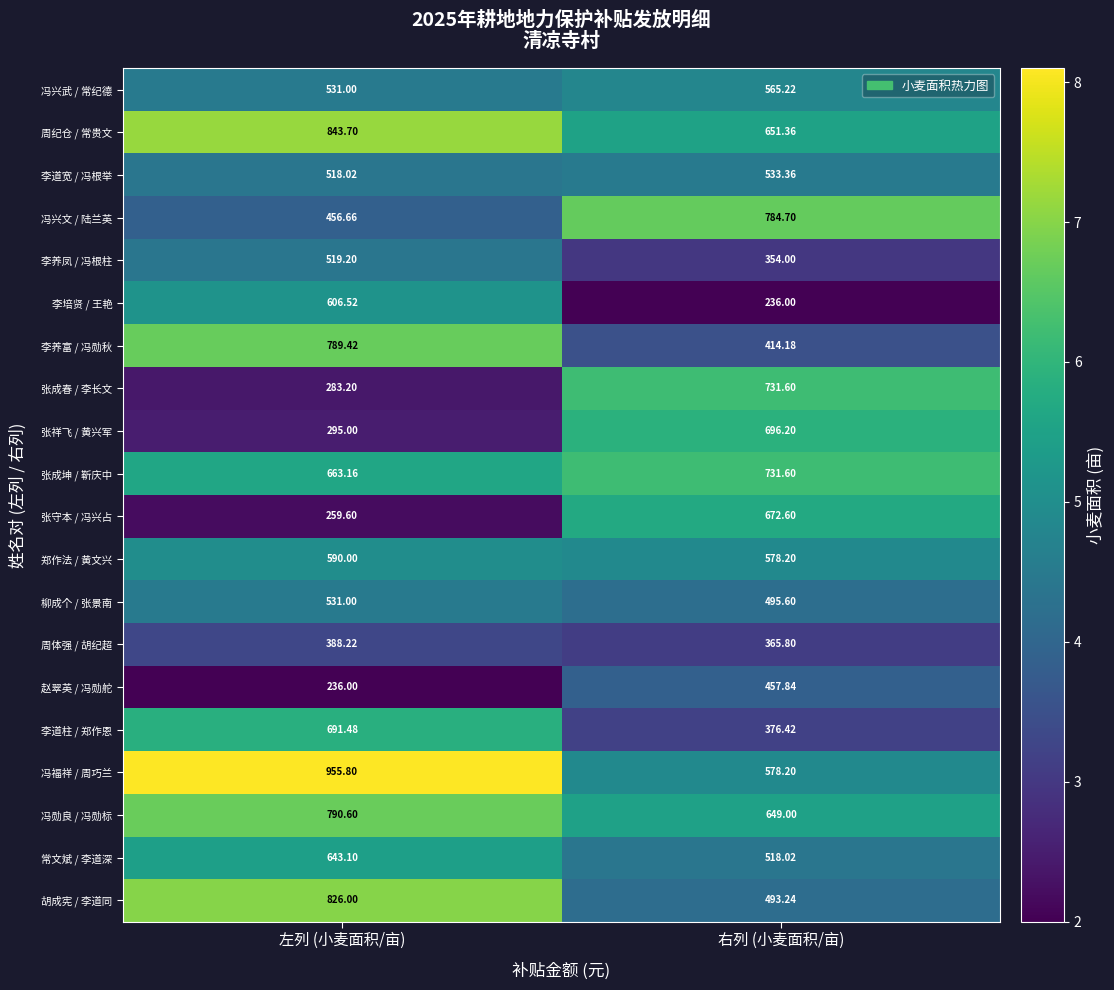

List the labels in order of 柳成个 / 张景南 value, smallest first.

右列 (小麦面积/亩), 左列 (小麦面积/亩)